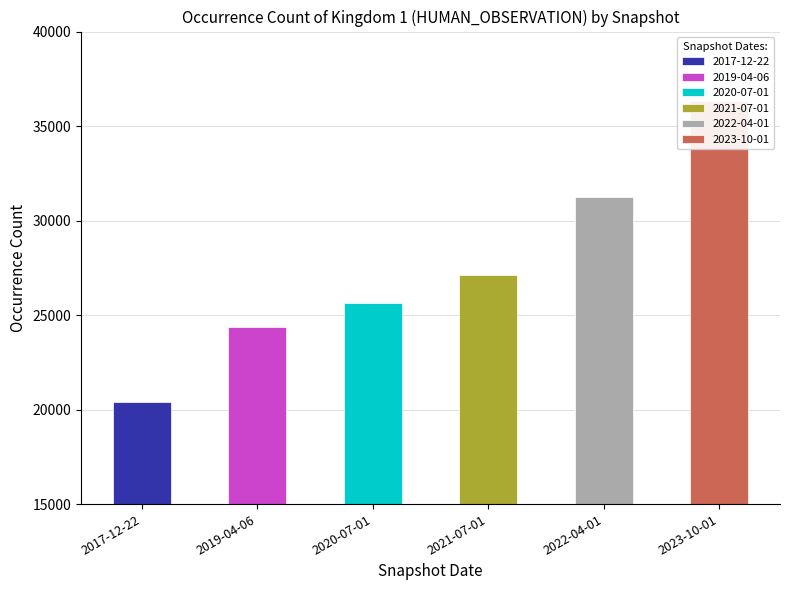

Reading left to right, extract all data points from this chart.

2017-12-22=20377	2019-04-06=24373	2020-07-01=25663	2021-07-01=27124	2022-04-01=31255	2023-10-01=36311